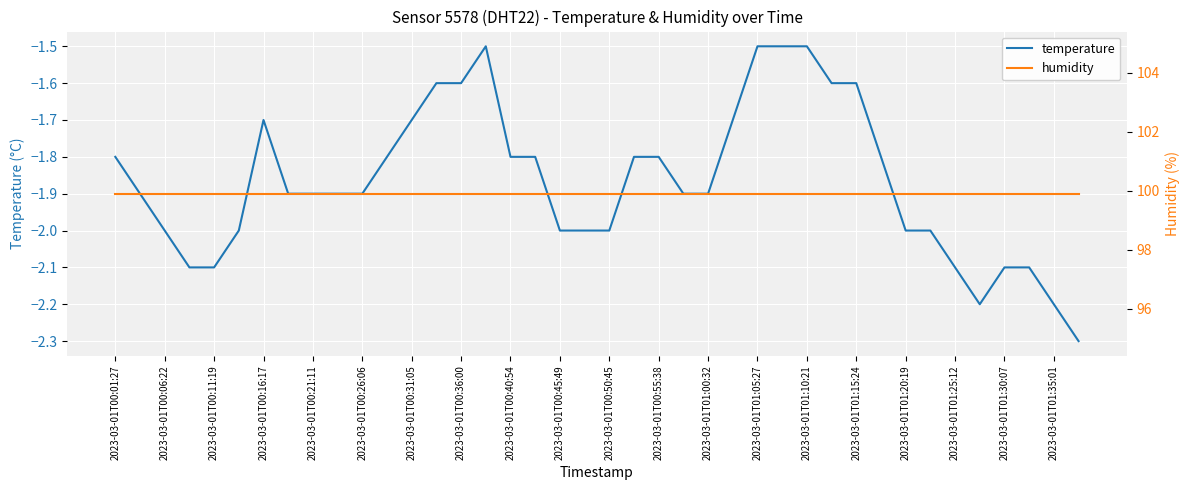

What are all the series names shown in the legend?

temperature, humidity